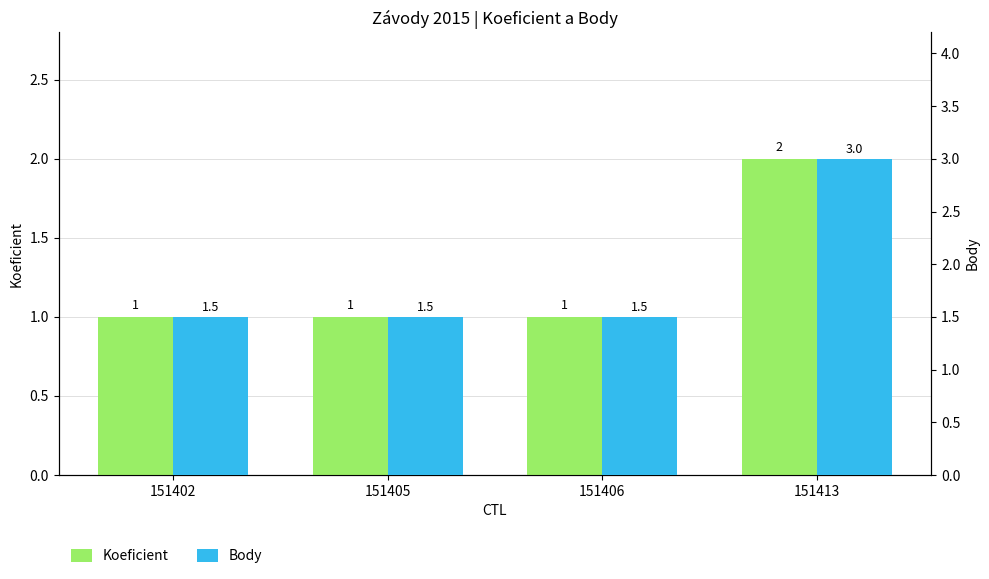

Are the bars horizontal?

No